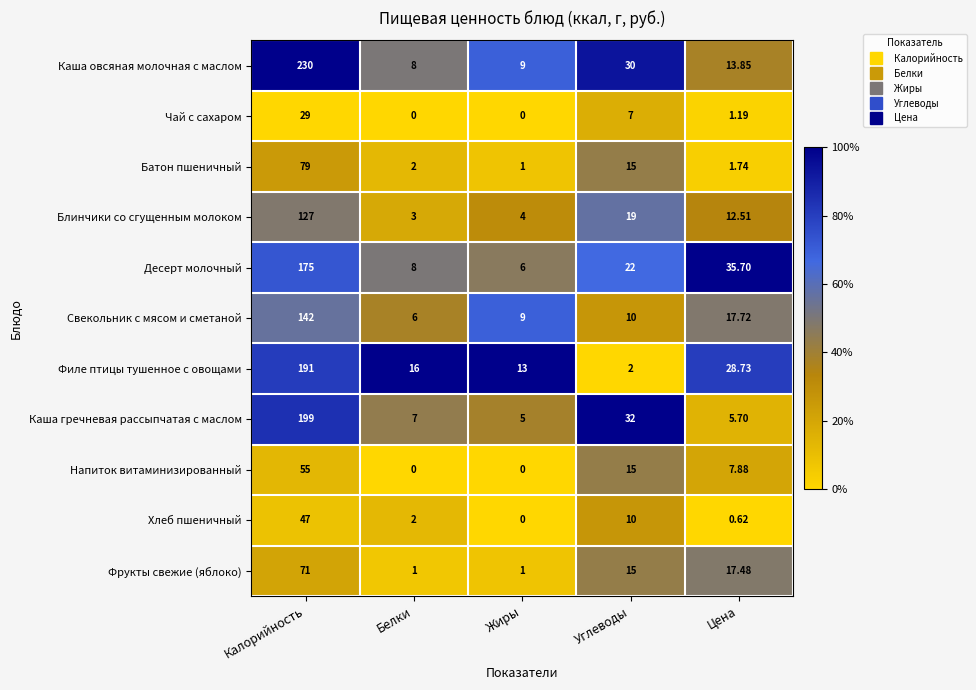

At which label is Каша гречневая рассыпчатая с маслом closest to 102?

Углеводы